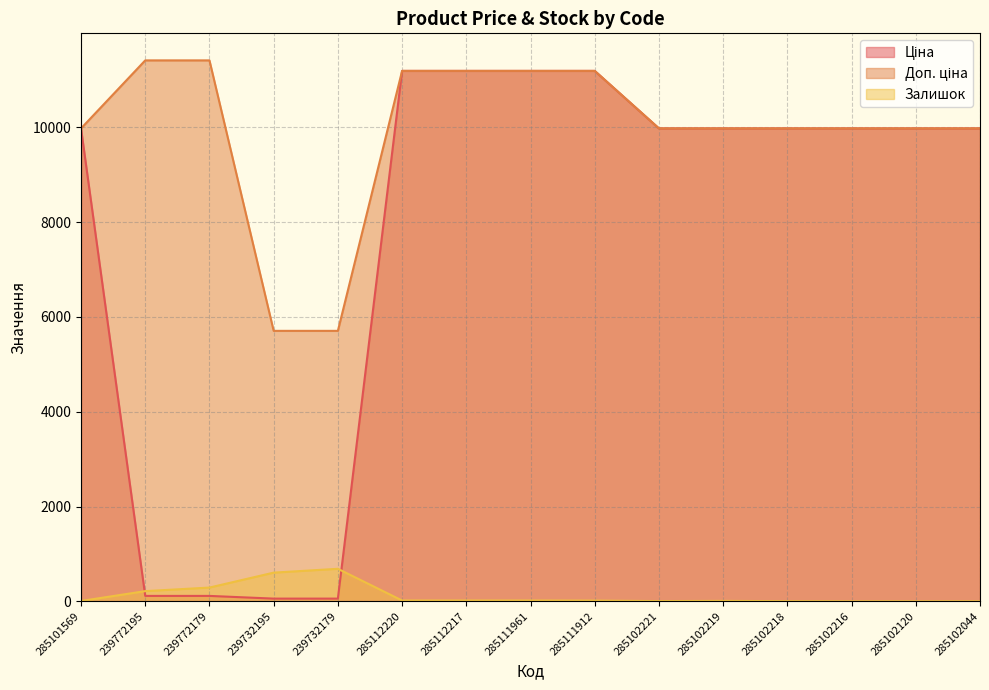

How many interior local peaks does the Залишок series have?

2